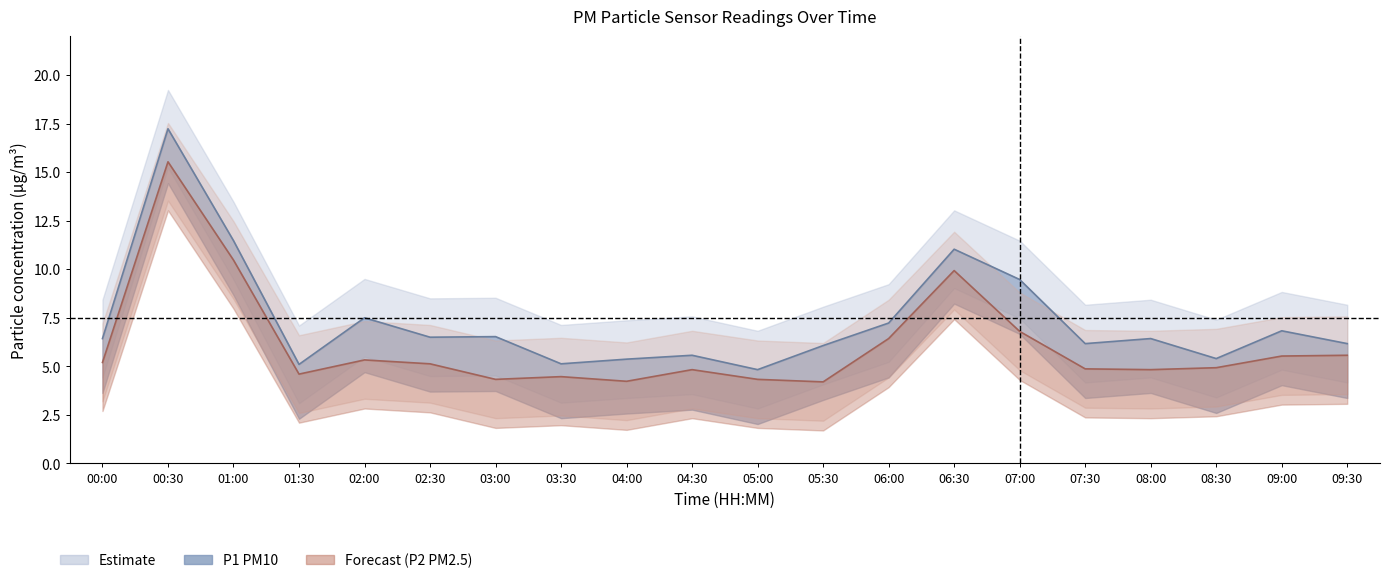

Which series has the largest range (max minus min)?

P1